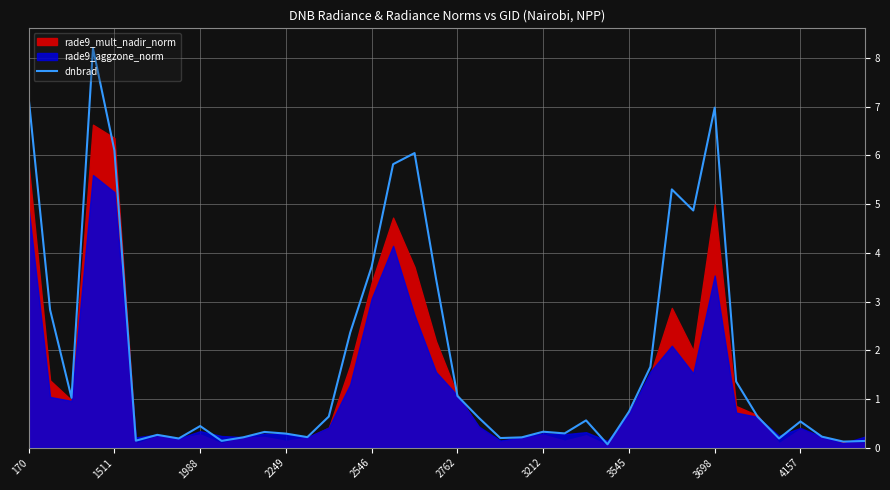

Reading left to right, extract all data points from this chart.

7.2	2.8	1.0	8.2	6.1	0.1	0.3	0.2	0.4	0.1	0.2	0.3	0.3	0.2	0.6	2.4	3.7	5.8	6.0	3.5	1.1	0.6	0.2	0.2	0.3	0.3	0.6	0.1	0.7	1.7	5.3	4.9	7.0	1.4	0.6	0.2	0.5	0.2	0.1	0.1